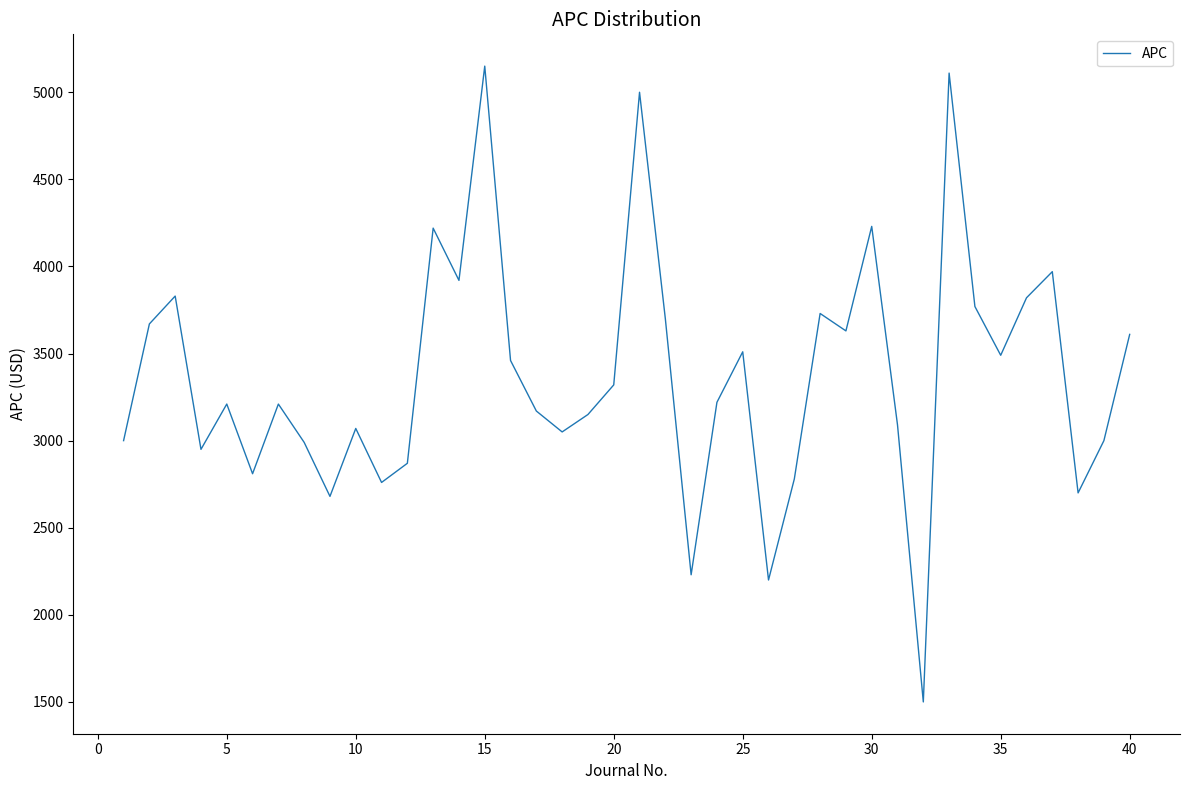

What is the minimum value shown in the chart?

1500